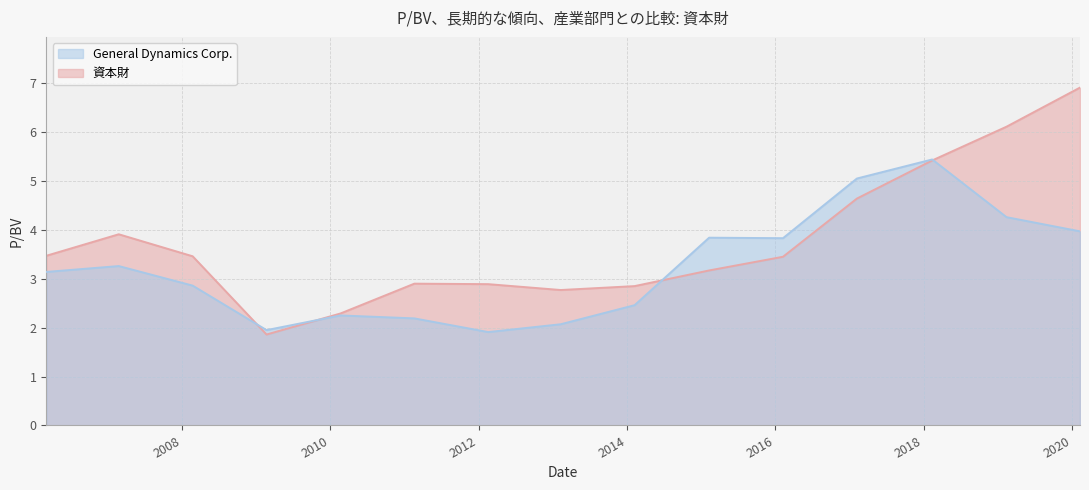

Rank the series at 2013-02-08 from highest to lowest value.

資本財, General Dynamics Corp.